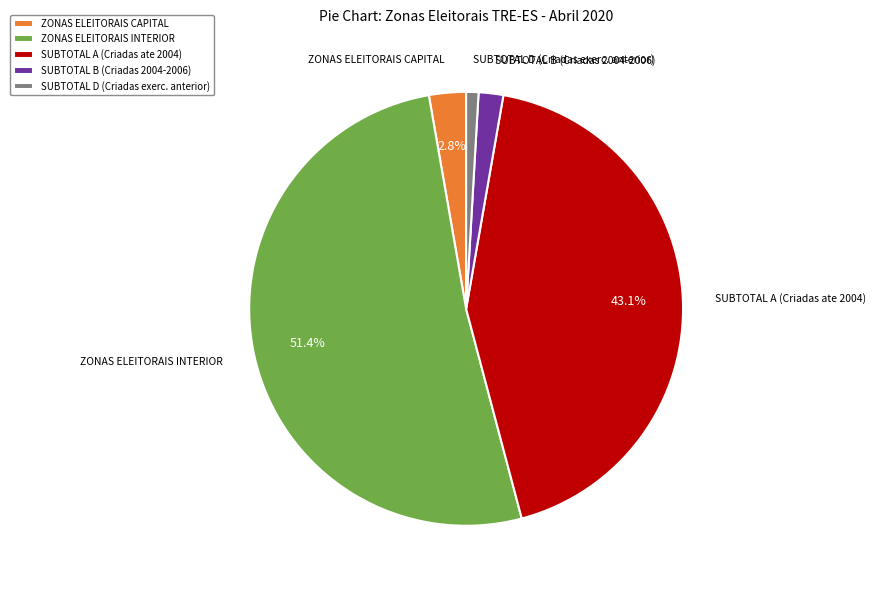

What portion of the pie excludes ZONAS ELEITORAIS INTERIOR?

48.6%